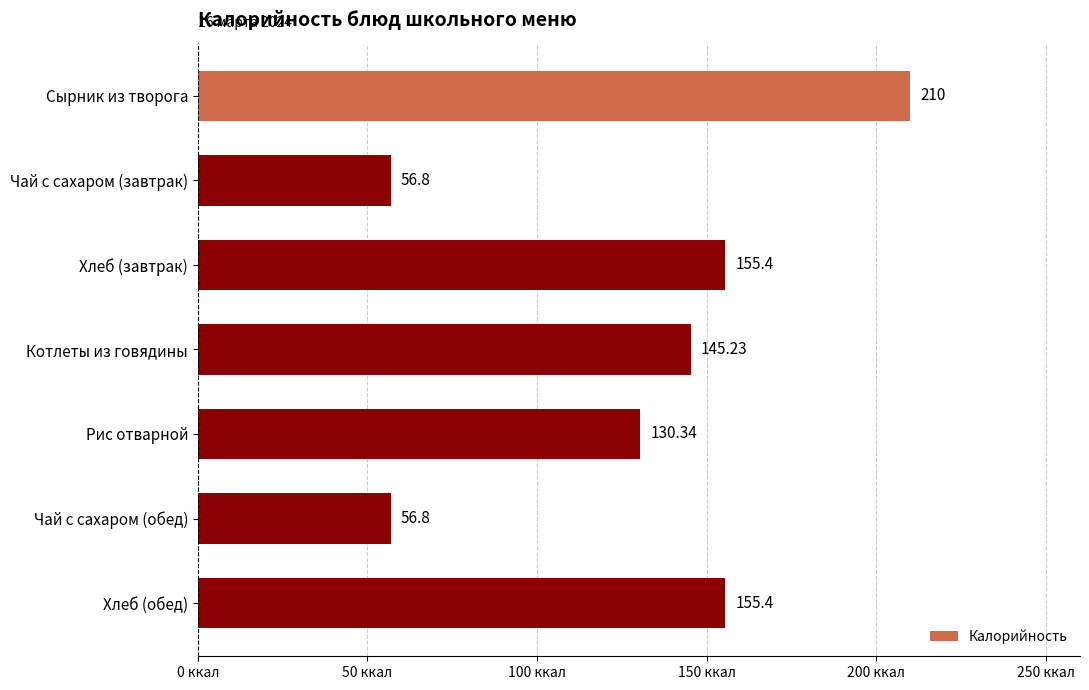

At which label is the value closest to 133?

Рис отварной